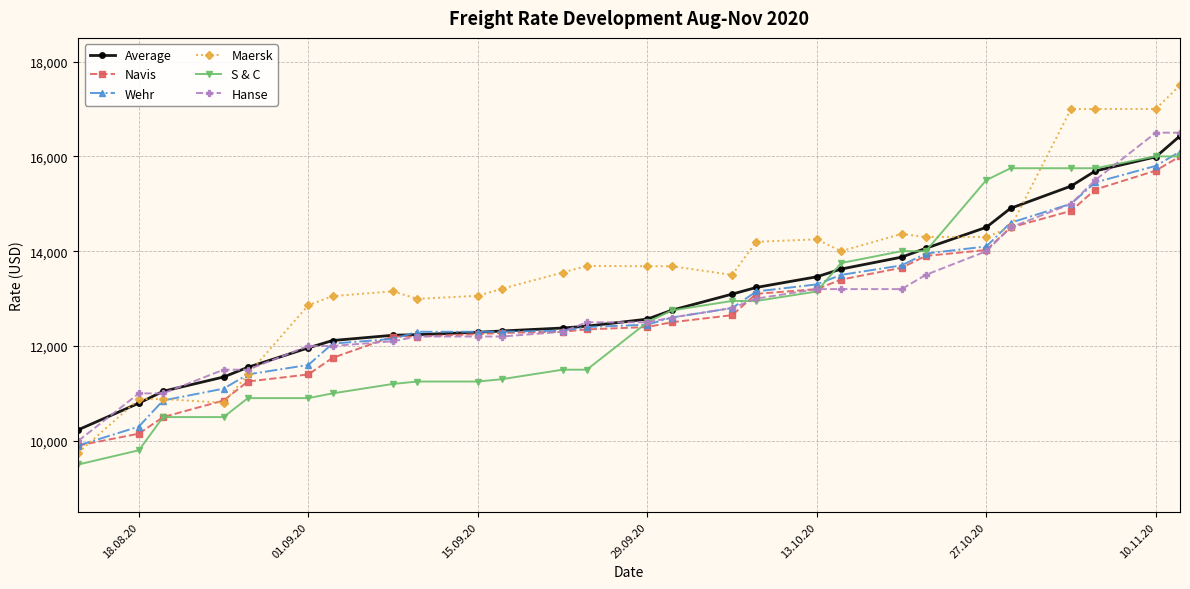

What is the highest value of the Maersk series?

17500